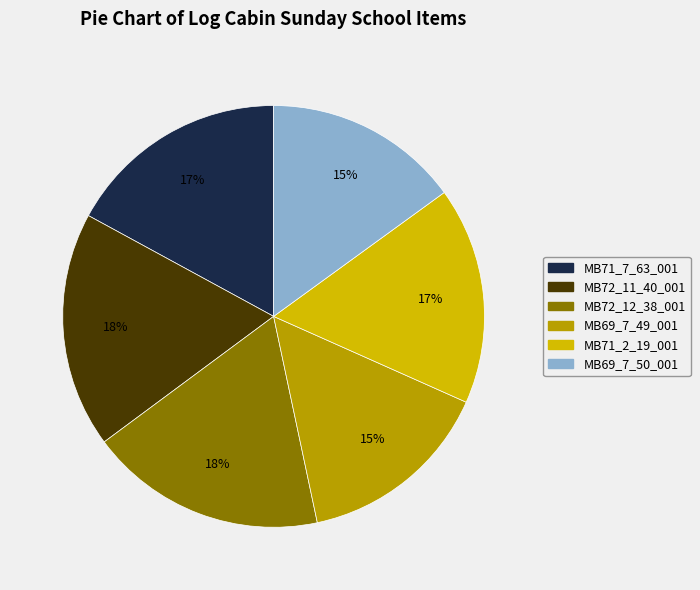

Count the number of slices in the pie.

6